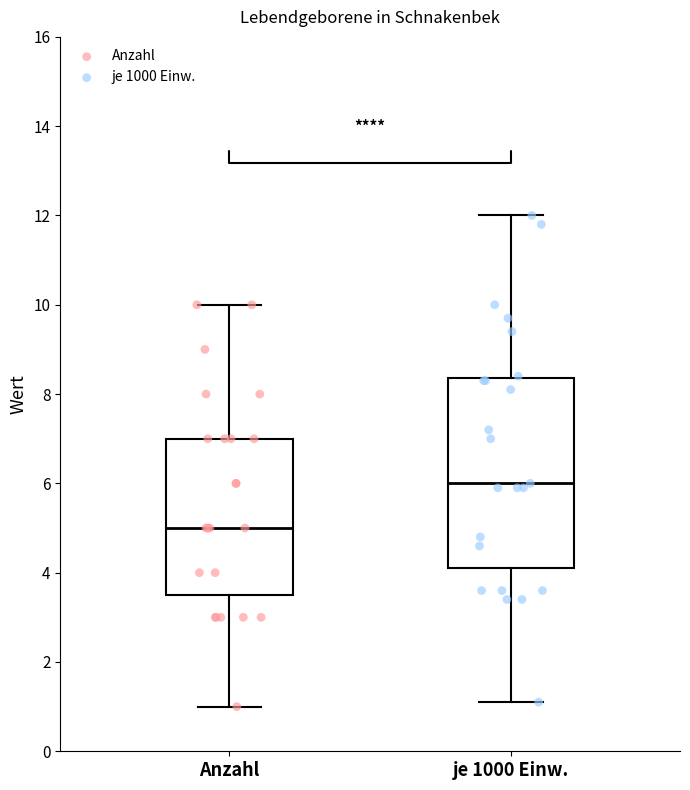

Which box's median line is the highest?

je 1000 Einw.